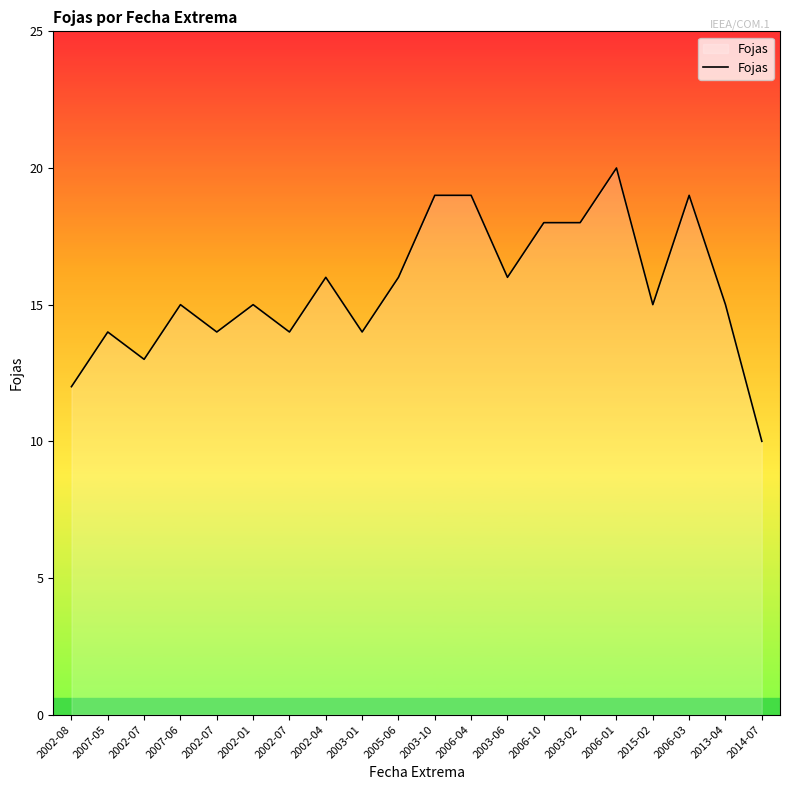

Which label corresponds to the largest value in the chart?

2006-01